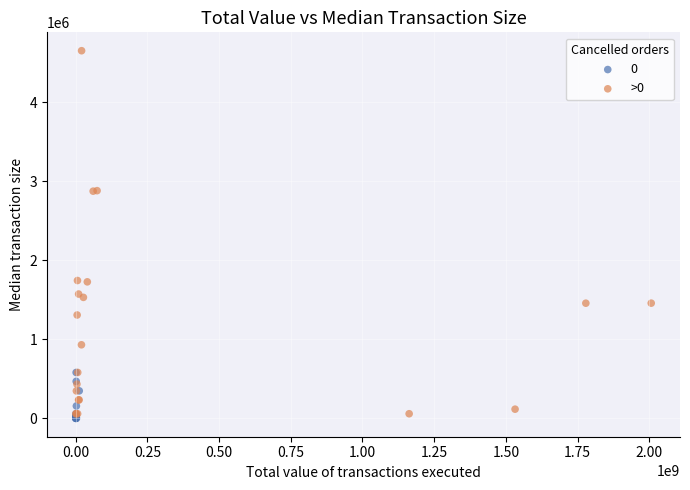

Which series reaches the maximum Y coordinate?

>0